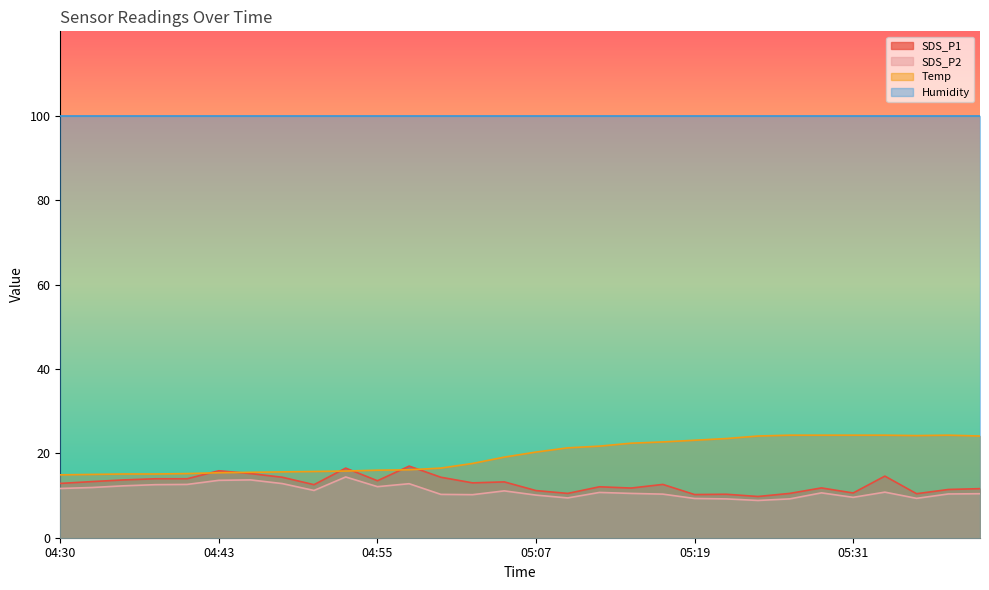

At which label does SDS_P1 first exceed 12?

04:30